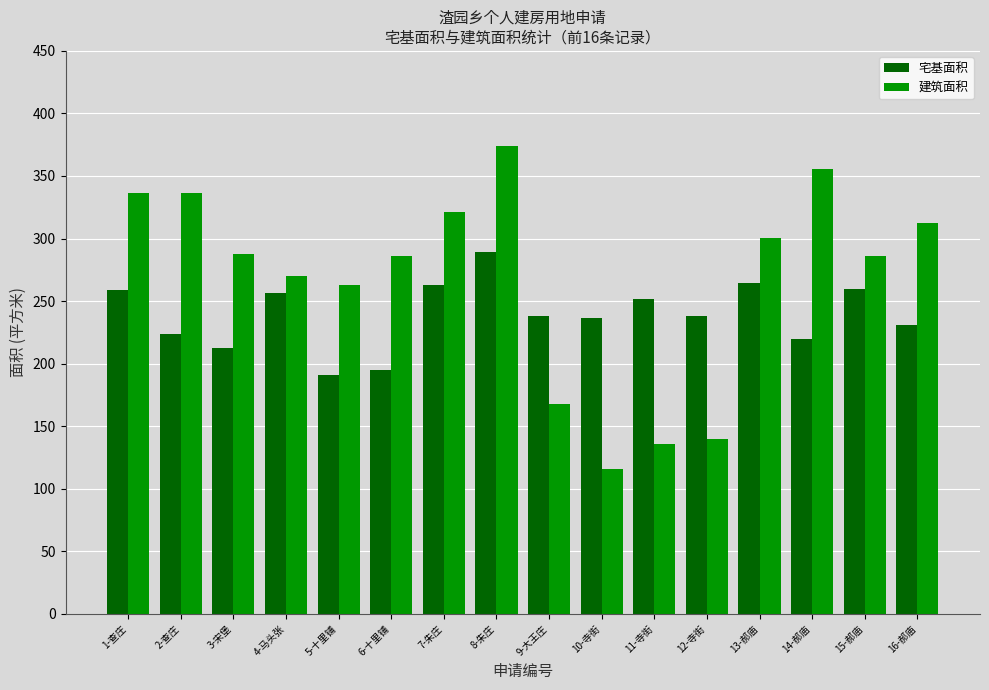

Rank the series by their average value, from lowest to highest.

宅基面积, 建筑面积